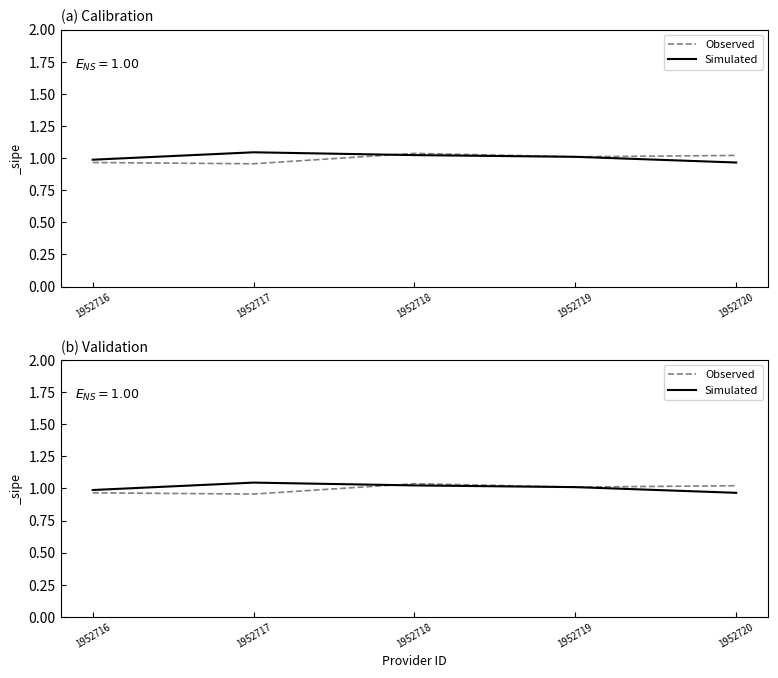

Which has a higher value, 1952717 or 1952718?

1952718